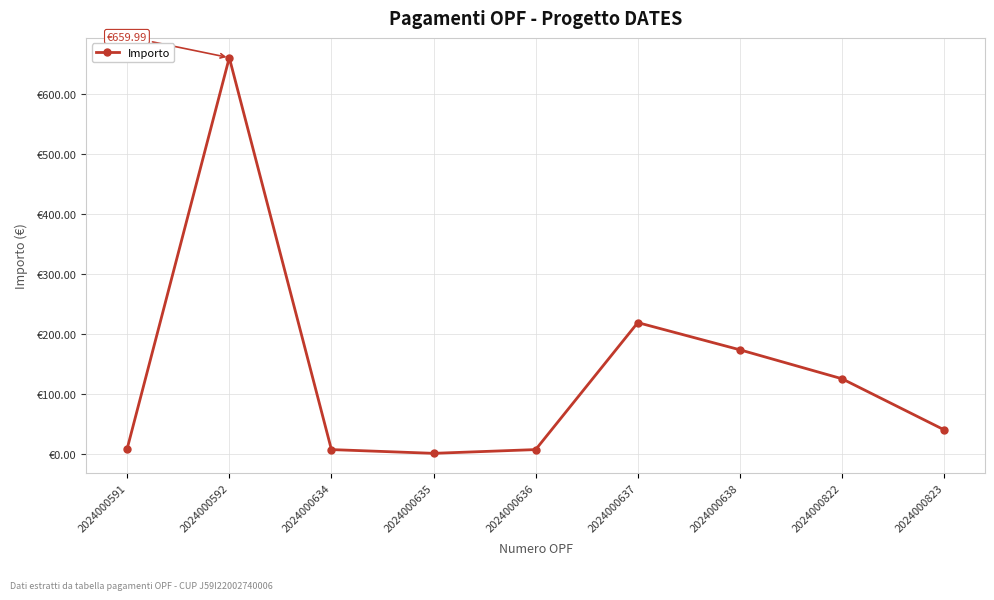

Does the chart have visible grid lines?

Yes